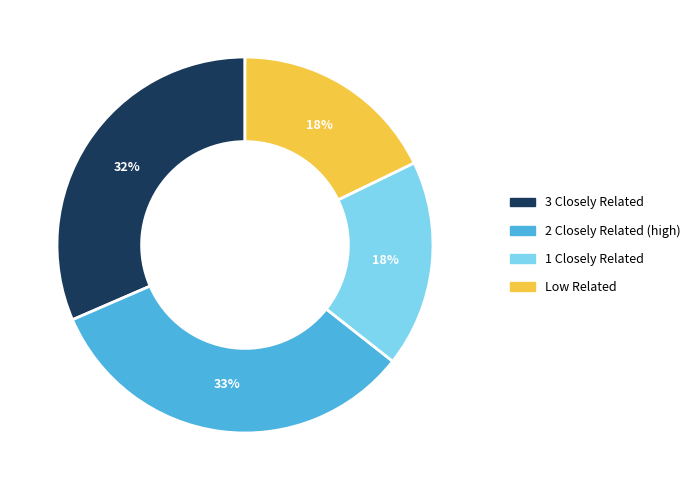

Do 3 Closely Related and 2 Closely Related (high) together represent more than half of the pie?

Yes